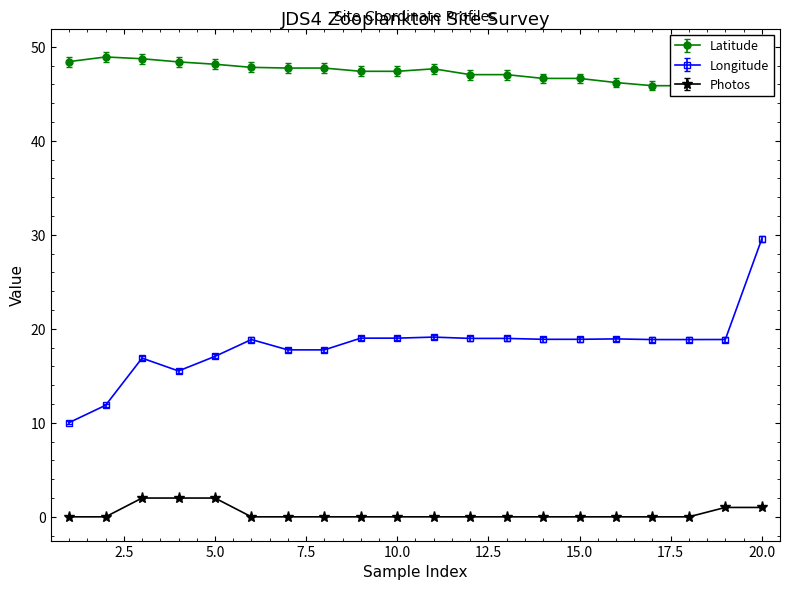

What is the sum of all Photos values?

8.0